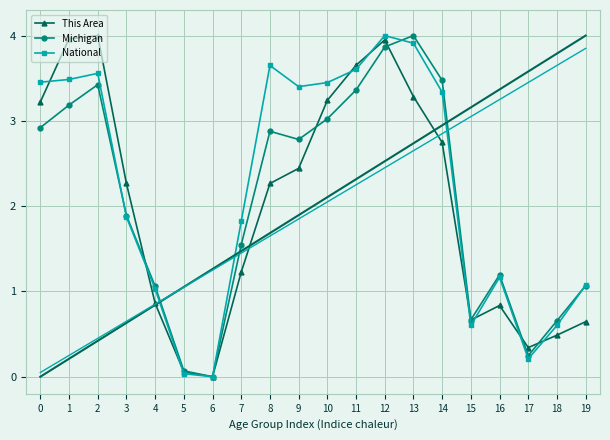

What are all the series names shown in the legend?

This Area, Michigan, National